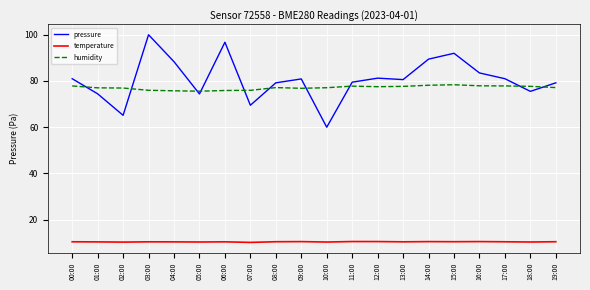

Is it true that humidity equals 44.3 at 17:00?

False